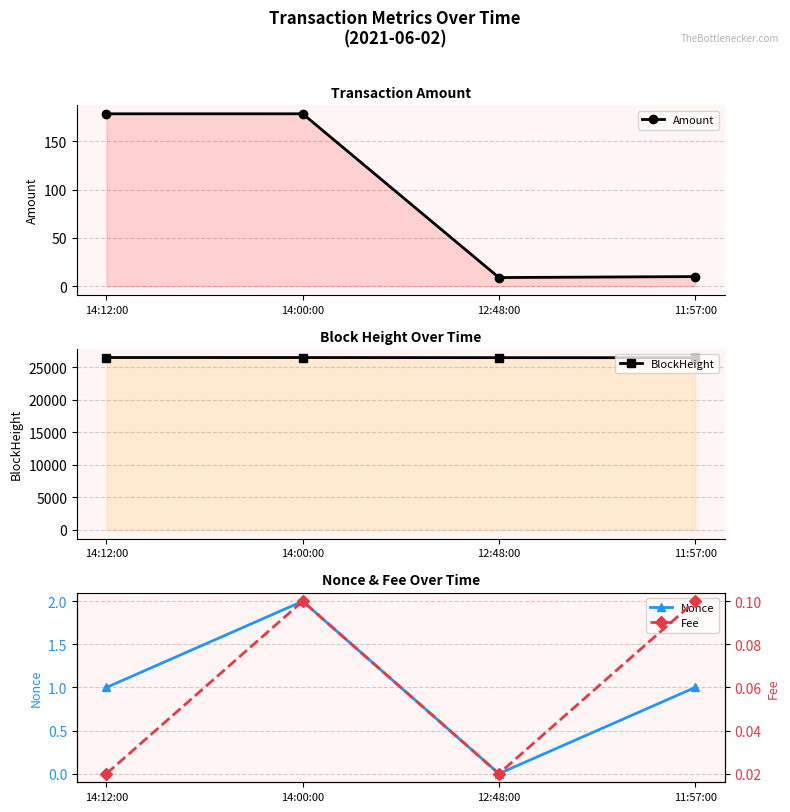

What is the total value across all series at 12:48:00?

26485.0